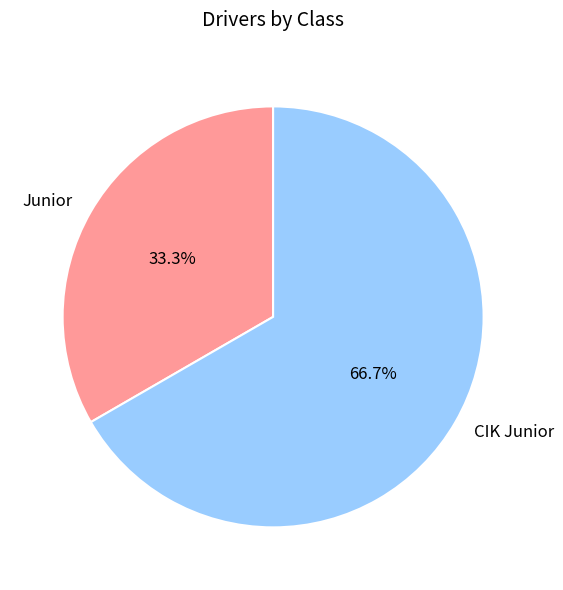

To the nearest percent, what portion does CIK Junior represent?

67%